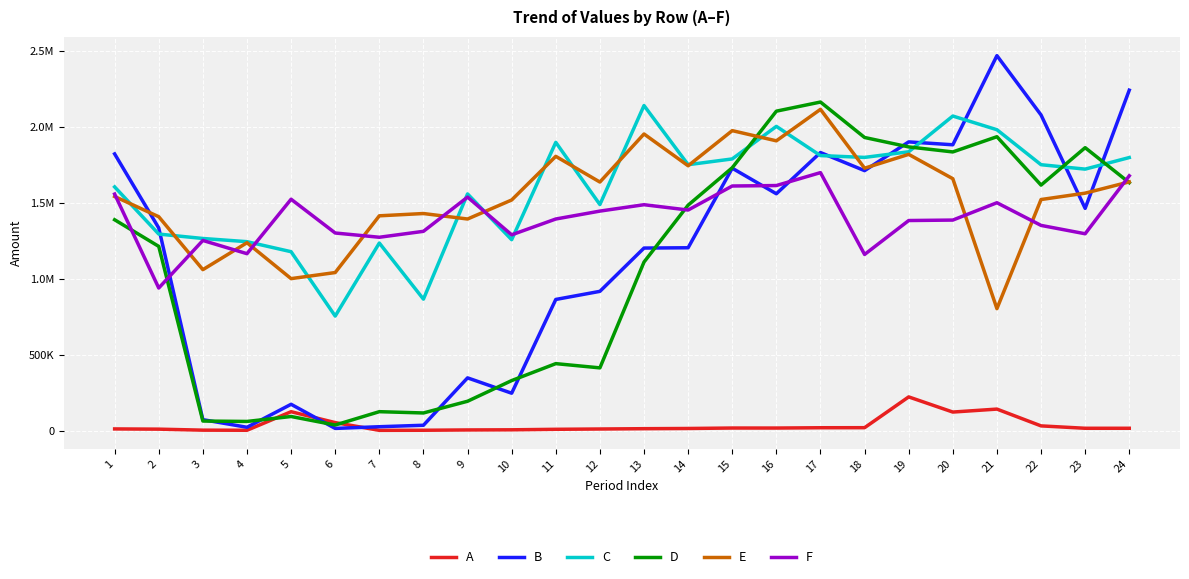

In C, how many points are higher than both neighbors (excluding endpoints)?

6